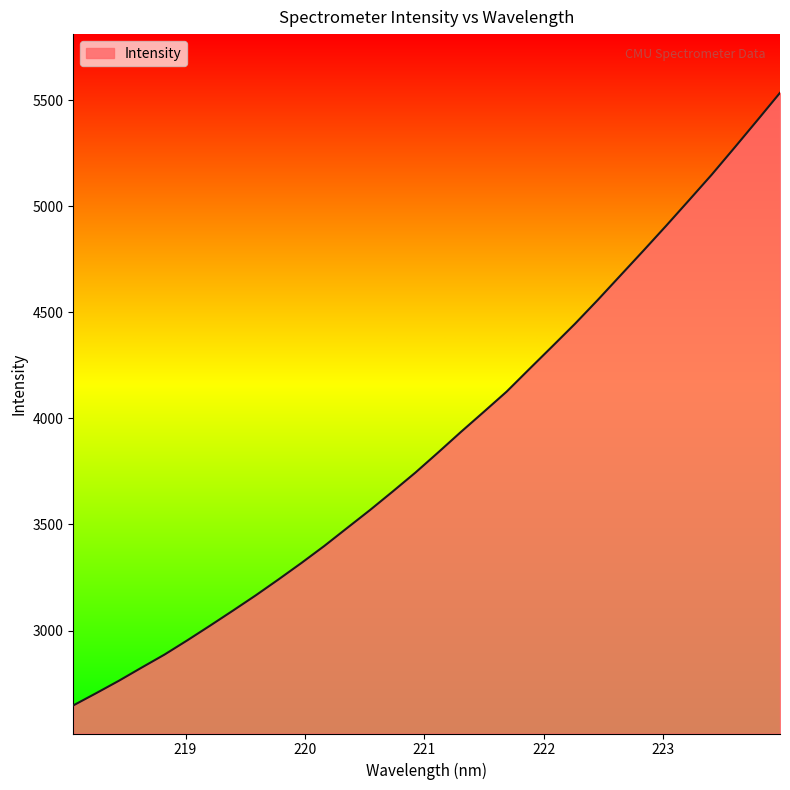

What is the smallest value displayed?

2647.1